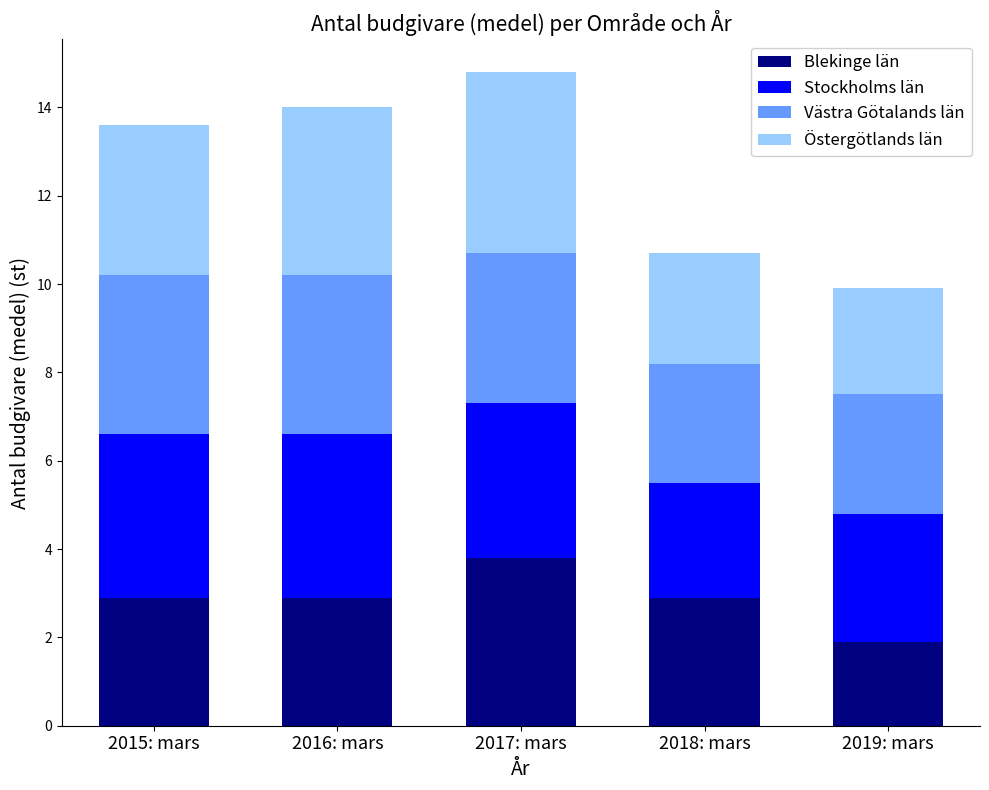

True or false: Blekinge län has a value of 1.6 at 2015: mars.

False